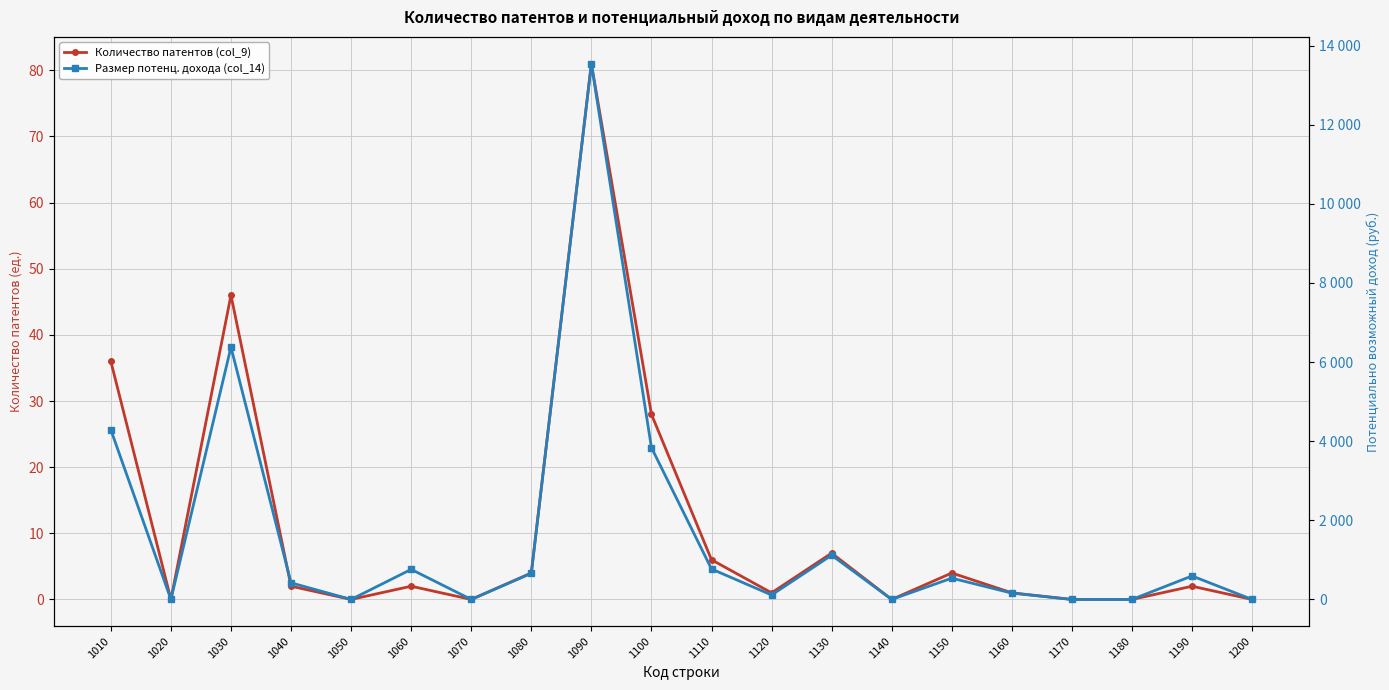

What are all the series names shown in the legend?

Количество патентов (col_9), Размер потенц. дохода (col_14)